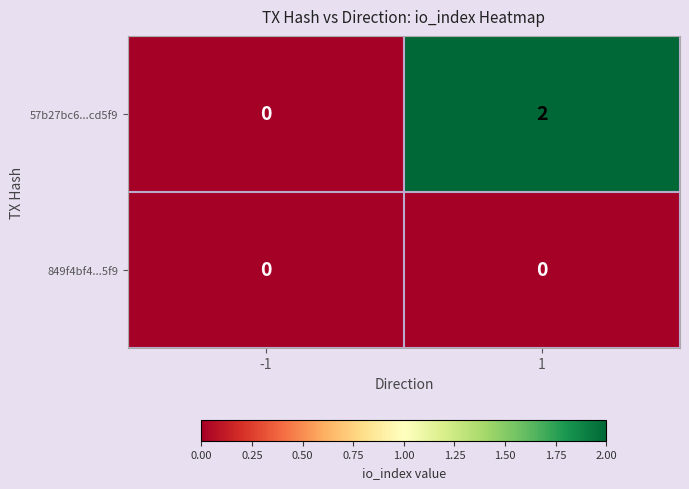

Reading left to right, extract all data points from this chart.

57b27bc6...cd5f9: -1=0	1=2
849f4bf4...5f9: -1=0	1=0